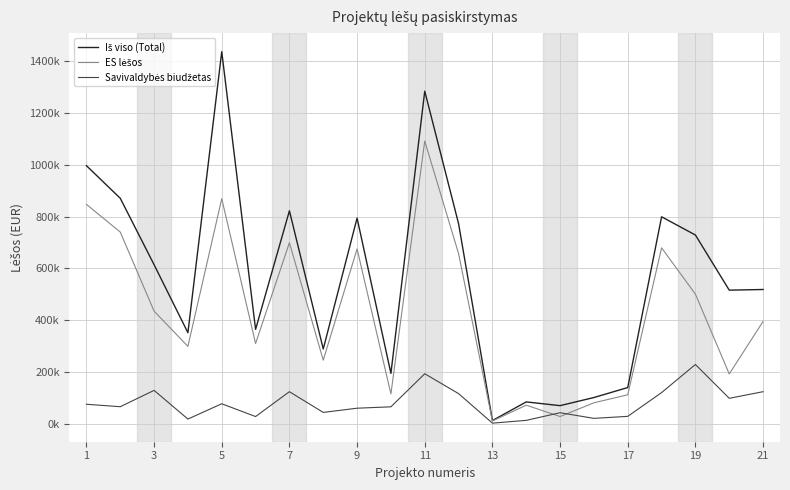

Does the chart display data point markers on the line(s)?

No